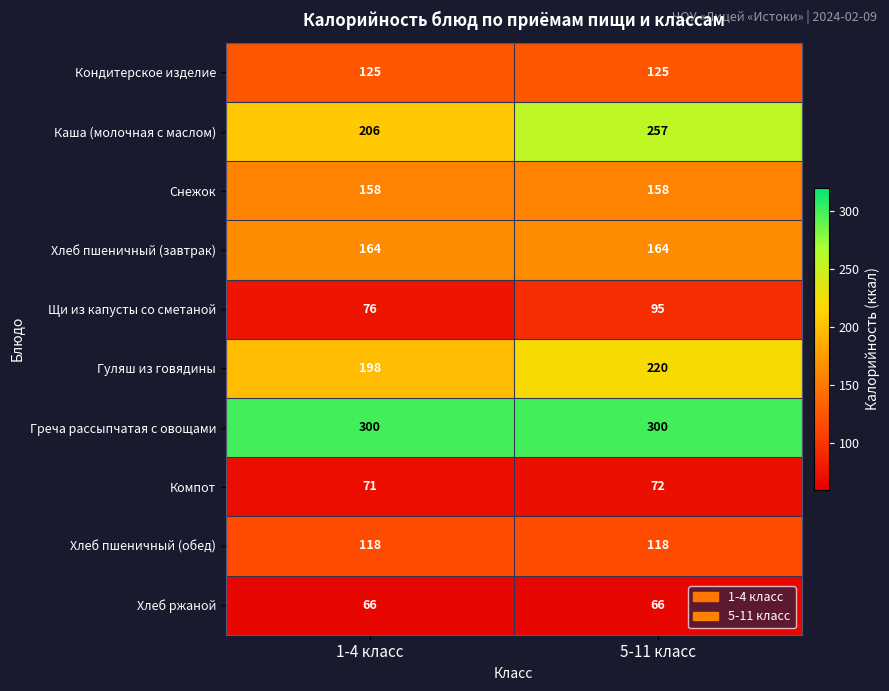

What is the average value of the Компот series?

72